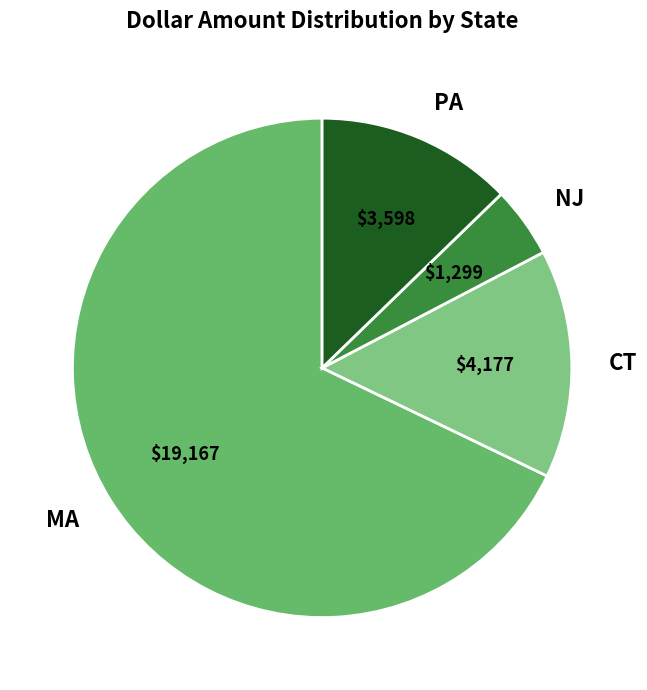

Rank the categories by value from highest to lowest.

MA, CT, PA, NJ